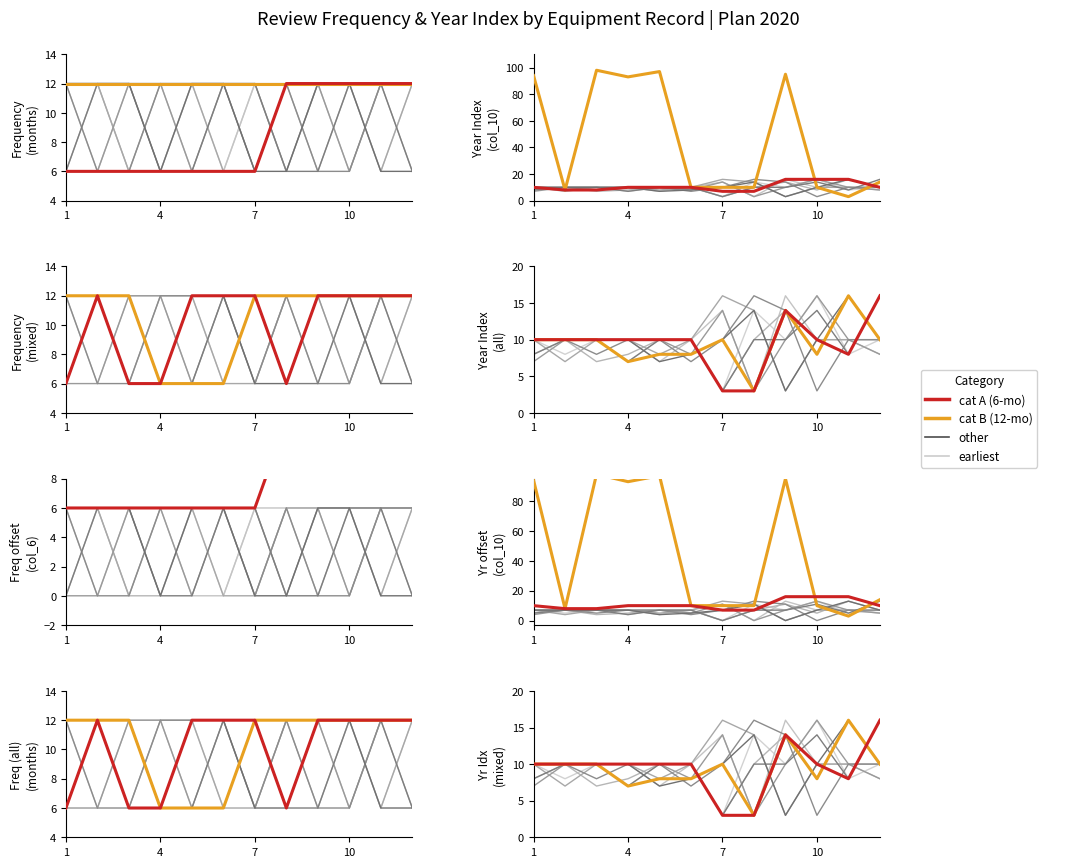

How many interior local valleys does the cat_B / 2022 series have?

3